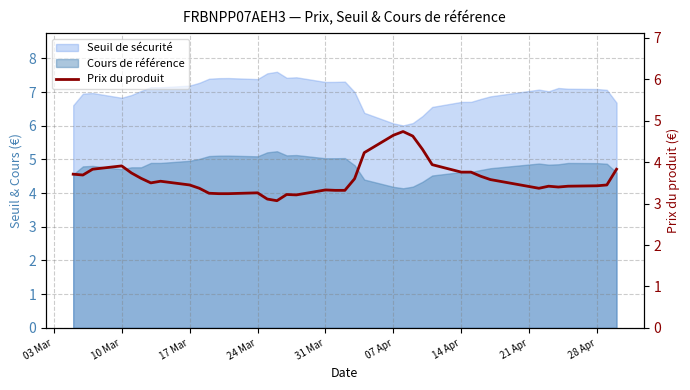

Reading right to left, what are all the values shown in this chart?

3.8	3.5	3.4	3.4	3.4	3.4	3.4	3.6	3.7	3.8	3.8	3.9	4.3	4.6	4.7	4.7	4.2	3.6	3.3	3.3	3.3	3.2	3.2	3.1	3.1	3.3	3.2	3.2	3.2	3.4	3.5	3.5	3.5	3.6	3.7	3.9	3.8	3.7	3.7